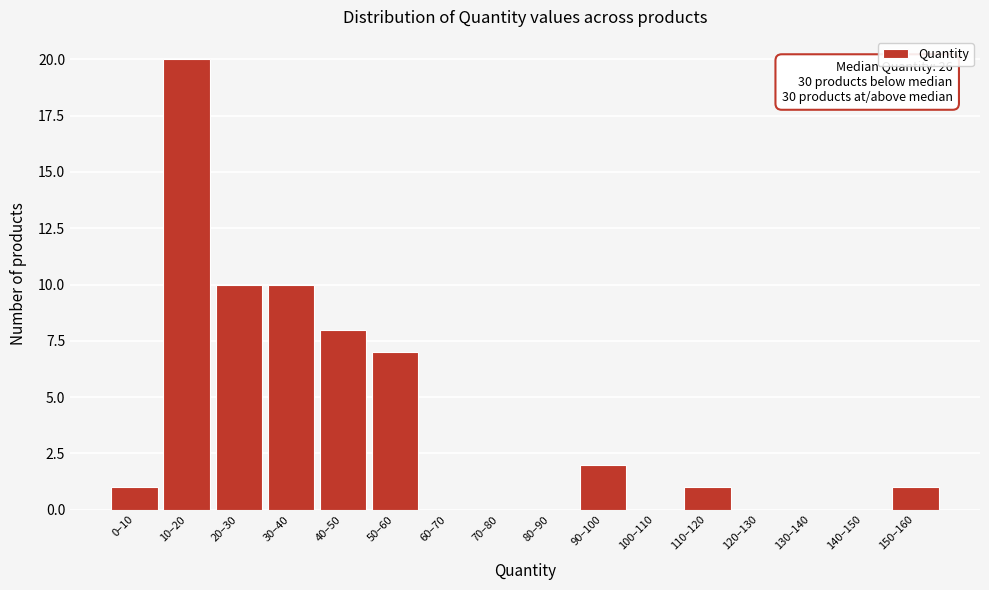

Reading left to right, transcribe all the data shown in this chart.

0–10=1	10–20=20	20–30=10	30–40=10	40–50=8	50–60=7	60–70=0	70–80=0	80–90=0	90–100=2	100–110=0	110–120=1	120–130=0	130–140=0	140–150=0	150–160=1